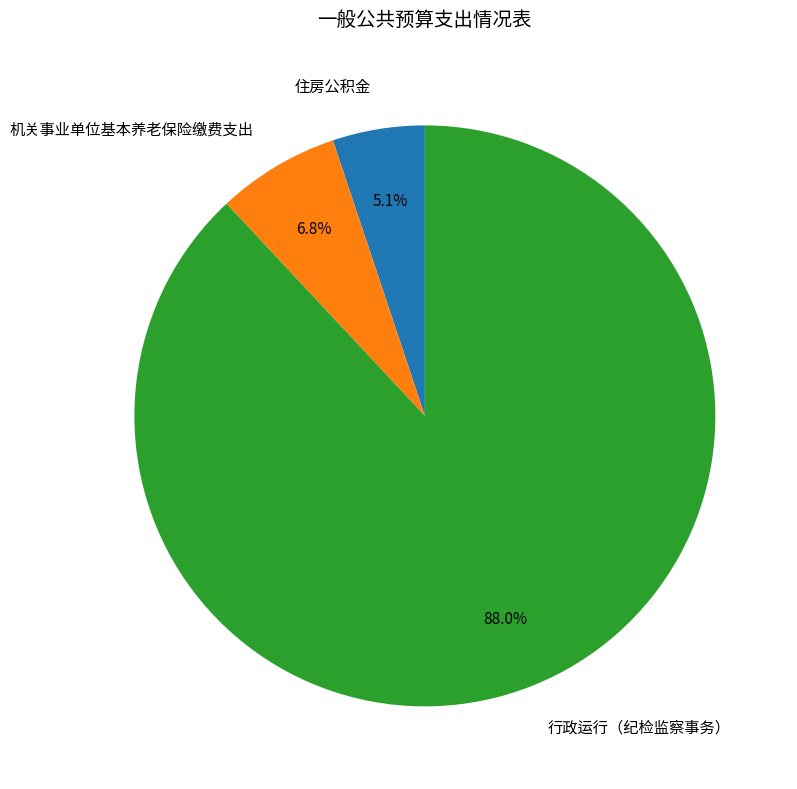

Rank the categories by value from highest to lowest.

行政运行（纪检监察事务）, 机关事业单位基本养老保险缴费支出, 住房公积金